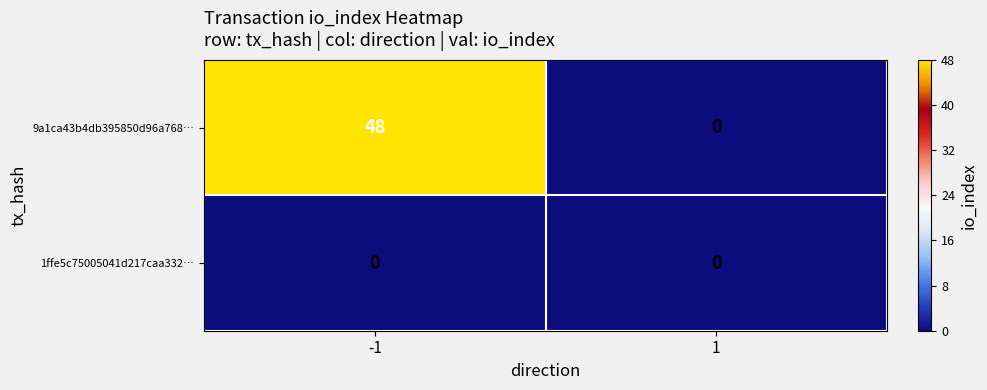

Which series has the largest total across all categories?

9a1ca43b4db395850d96a768…